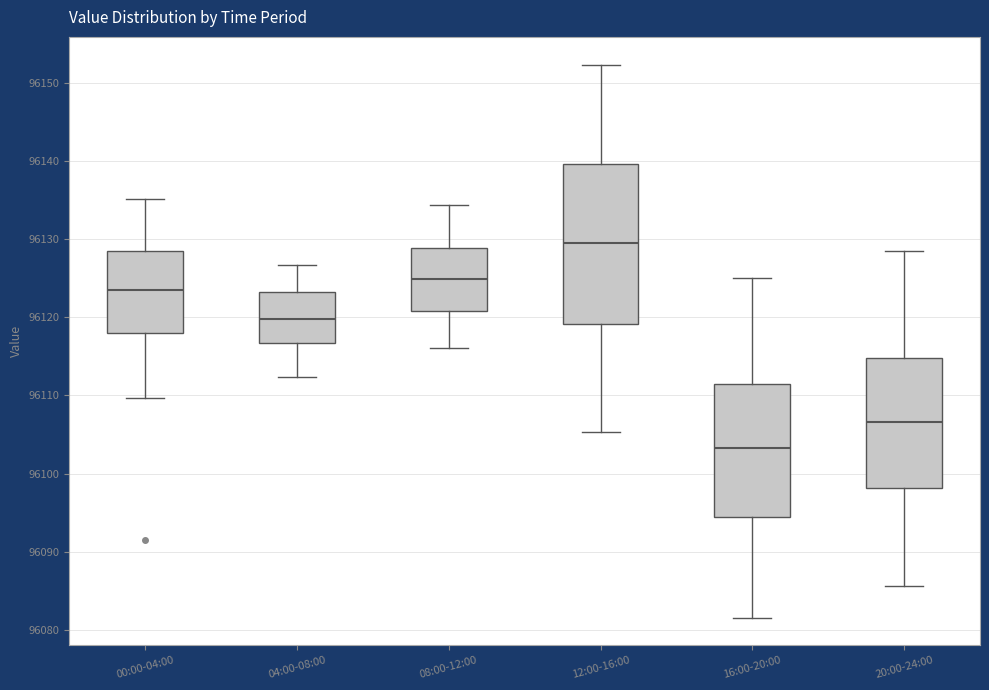

Reading left to right, transcribe this box plot: for each box, give where its median line is, the range the box spans, and where its two whiskers end, as read against the y-axis. The values are not printed on the chart, so give them approximately, as read against the axis.

00:00-04:00: median 96124, box 96118 to 96128, whiskers 96110 to 96135
04:00-08:00: median 96120, box 96117 to 96123, whiskers 96112 to 96127
08:00-12:00: median 96125, box 96121 to 96129, whiskers 96116 to 96134
12:00-16:00: median 96129, box 96119 to 96140, whiskers 96105 to 96152
16:00-20:00: median 96103, box 96094 to 96111, whiskers 96082 to 96125
20:00-24:00: median 96107, box 96098 to 96115, whiskers 96086 to 96129